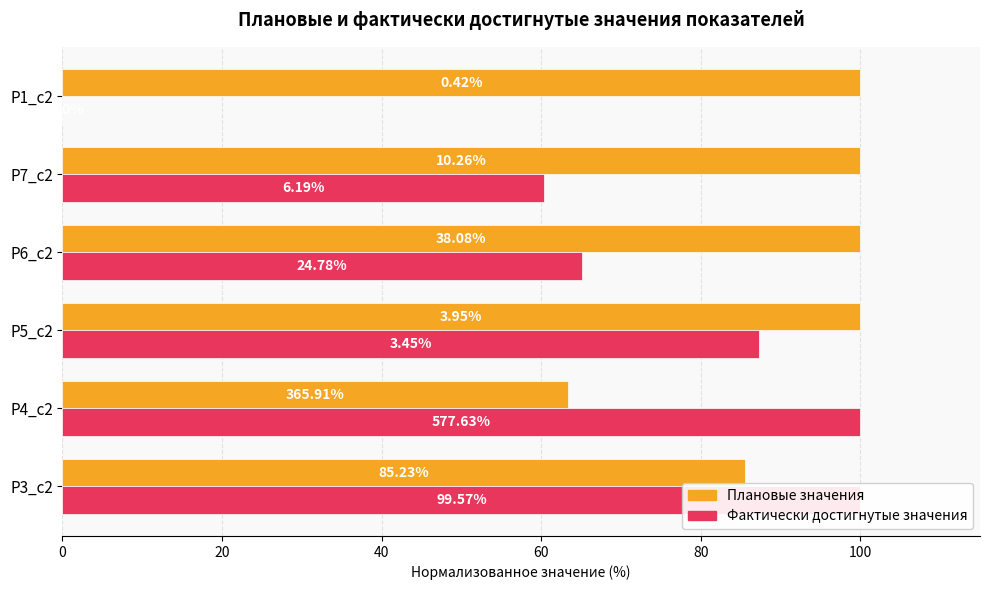

What is the sum of all Плановые значения values?

548.9